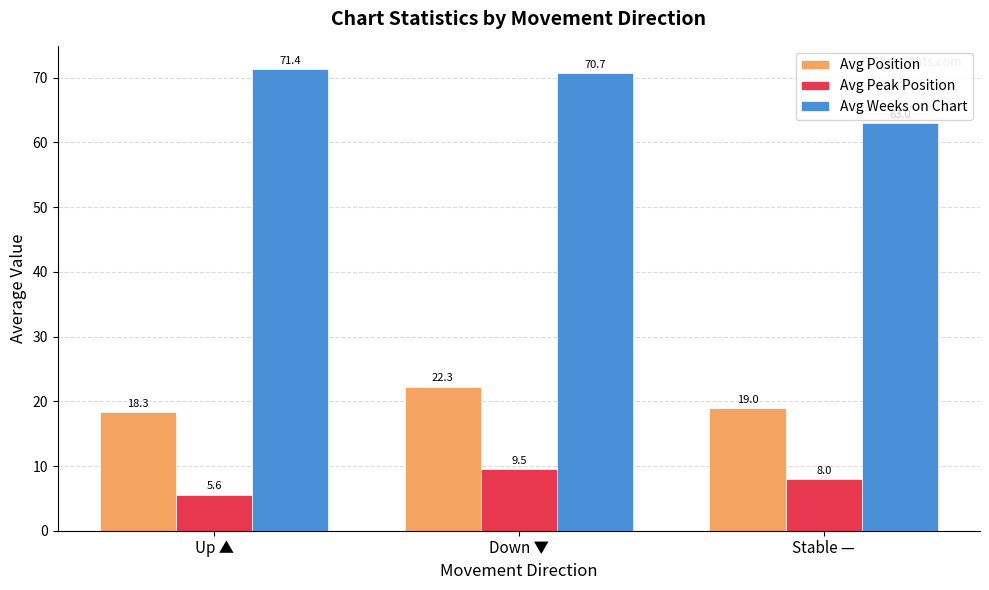

Reading left to right, transcribe all the data shown in this chart.

Avg Position: Up ▲=18.3	Down ▼=22.3	Stable —=19.0
Avg Peak Position: Up ▲=5.6	Down ▼=9.5	Stable —=8.0
Avg Weeks on Chart: Up ▲=71.4	Down ▼=70.7	Stable —=63.0